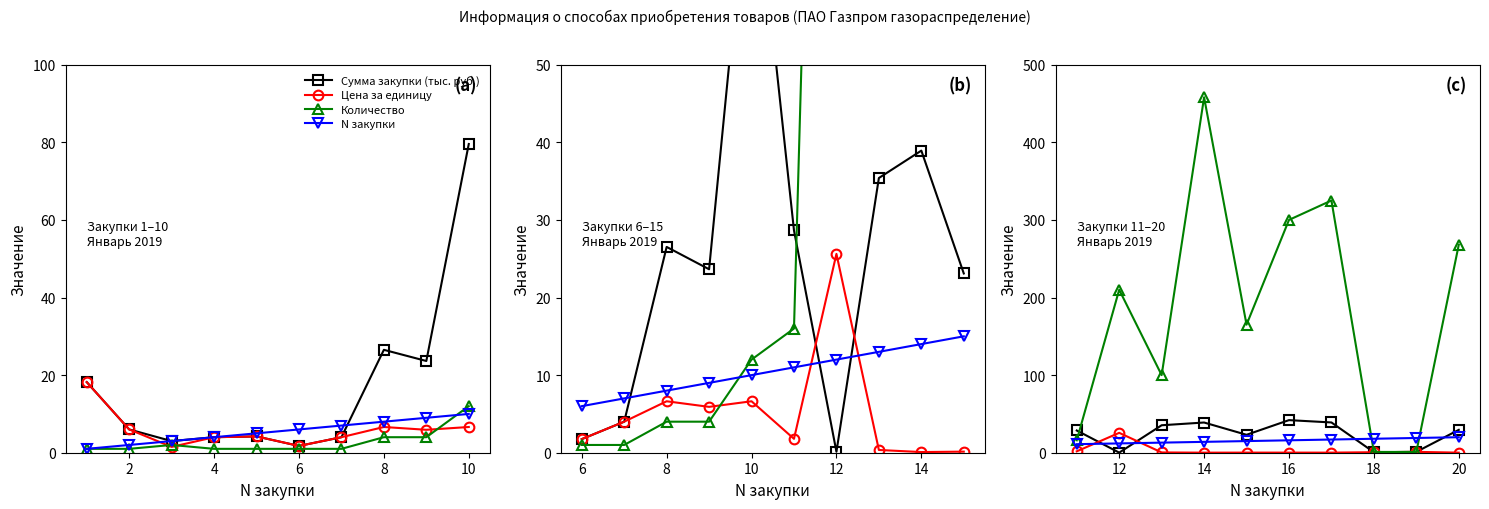

True or false: N закупки and Цена за единицу intersect in this chart.

True